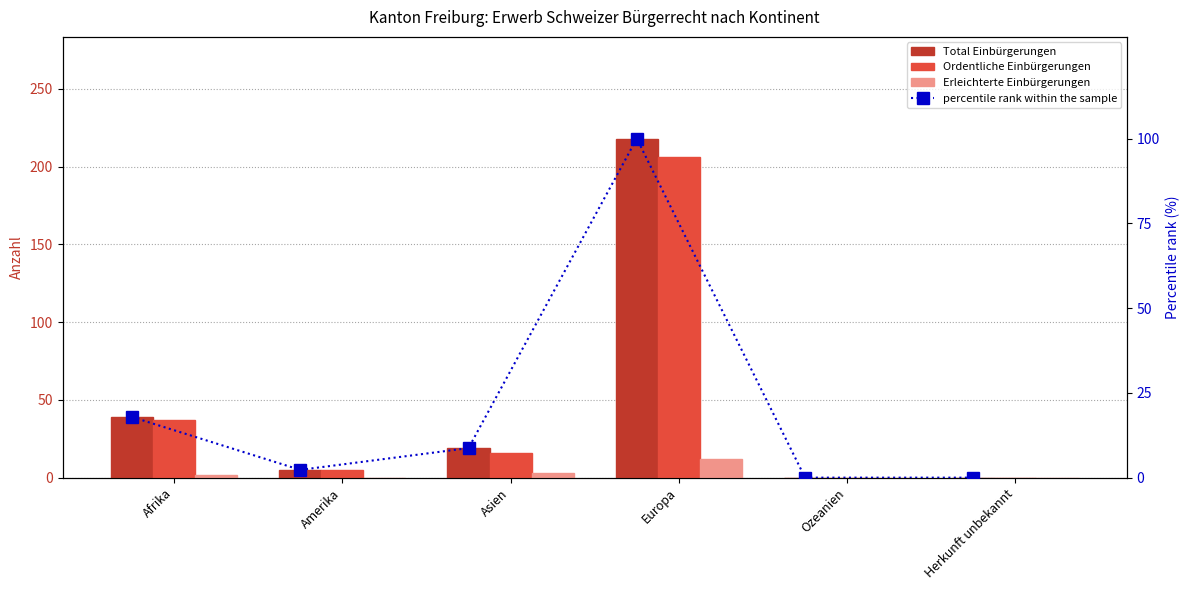

Which series has the largest total across all categories?

Total Einbürgerungen